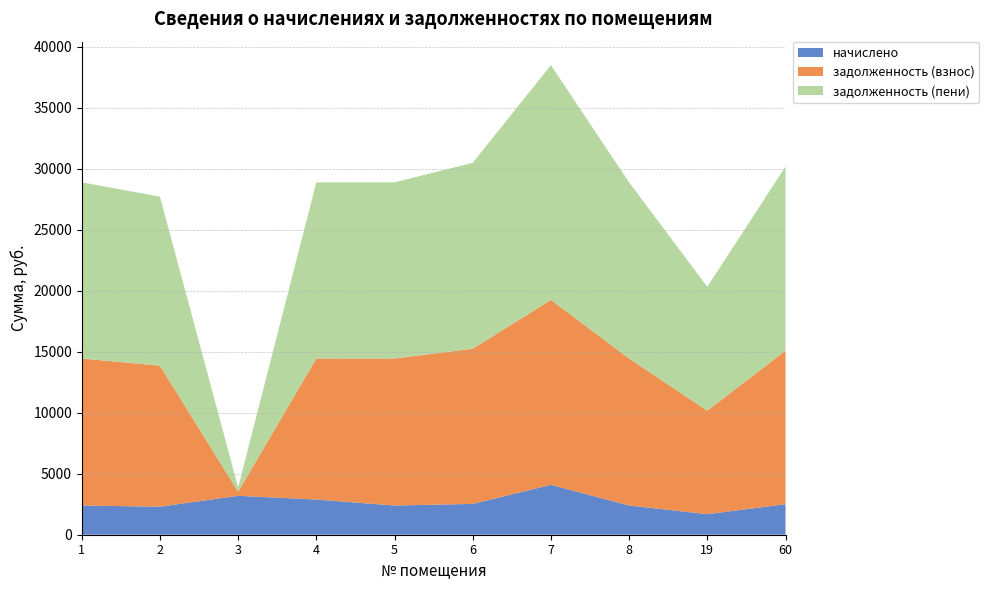

Reading right to left, list all the values displayed in this chart.

начислено: 60=2500.5	19=1684.0	8=2393.3	7=4088.2	6=2526.0	5=2393.3	4=2881.2	3=3189.4	2=2296.3	1=2393.3
задолженность (взнос): 60=12583.2	19=8474.4	8=12043.9	7=15151.2	6=12711.6	5=12043.9	4=11556.0	3=337.1	2=11556.0	1=12043.9
задолженность (пени): 60=15083.7	19=10158.4	8=14437.2	7=19239.4	6=15237.6	5=14437.2	4=14437.2	3=351.5	2=13852.4	1=14437.2